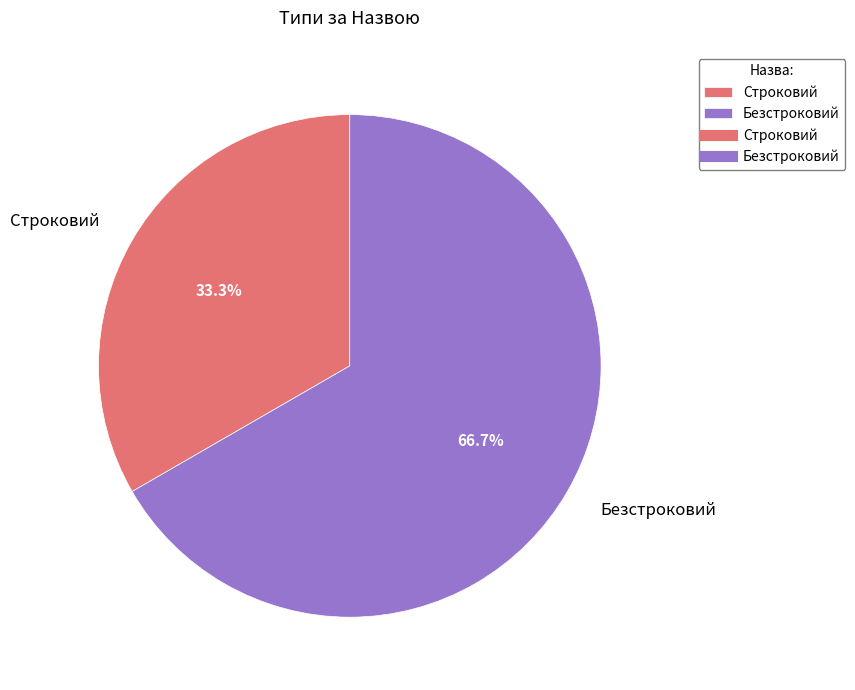

Does Строковий represent more than half of the total?

No